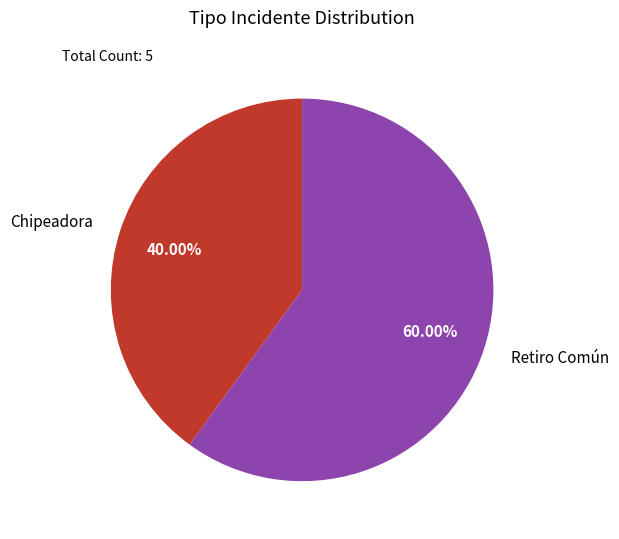

The Chipeadora slice represents 40% of the pie. True or false?

True